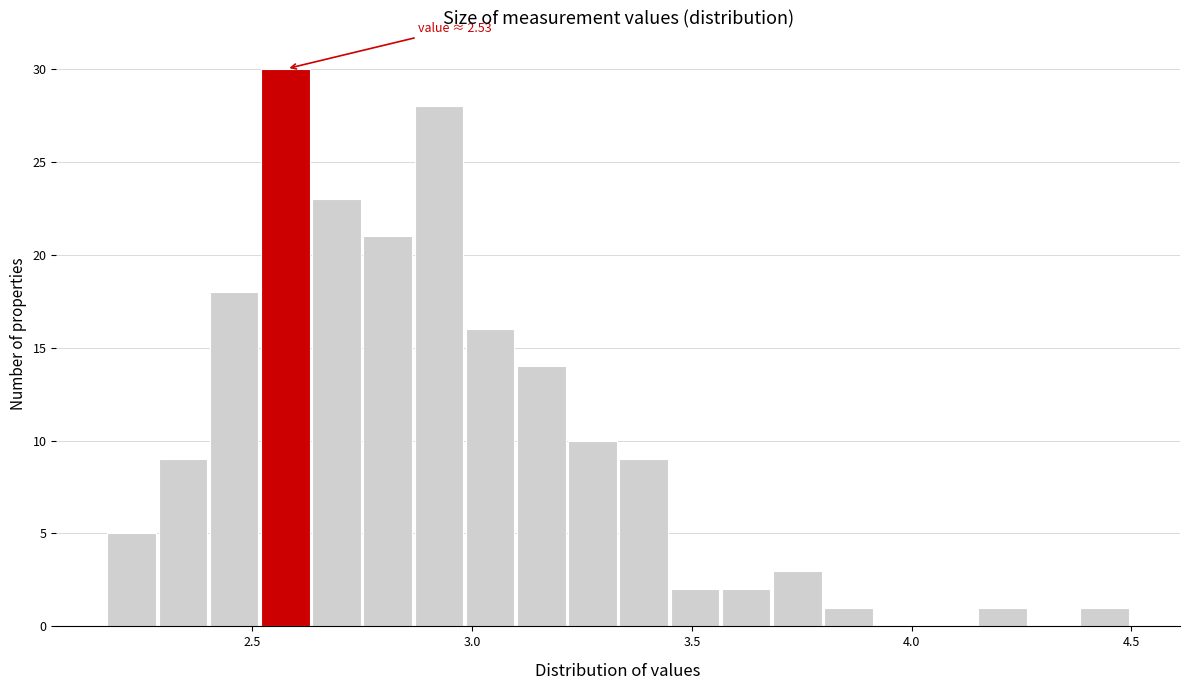

Around what value on the x-axis is the tallest bar? Give the approximate position of its centre, as read against the axis.

2.55